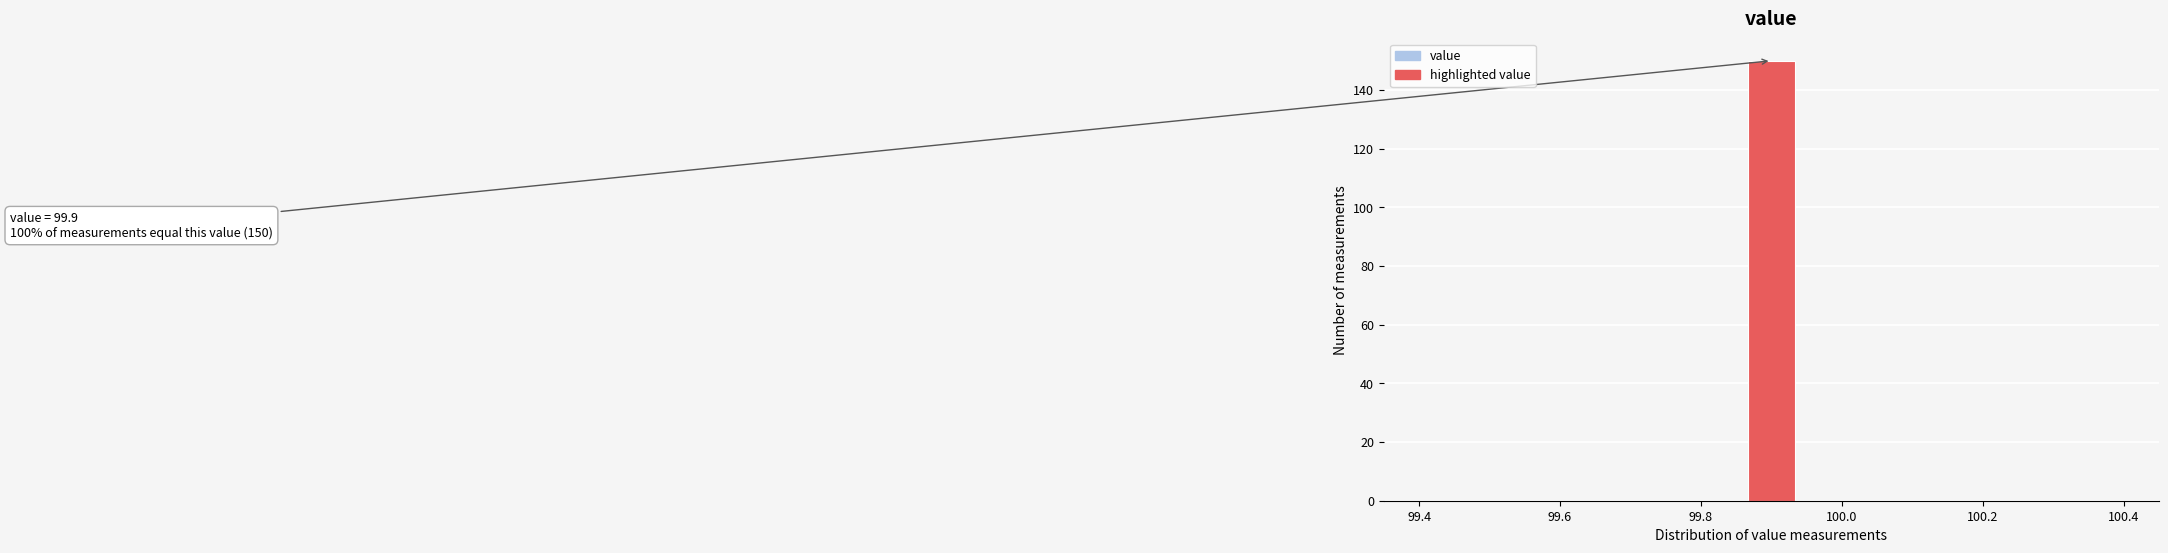

Around what value on the x-axis is the tallest bar? Give the approximate position of its centre, as read against the axis.

99.90